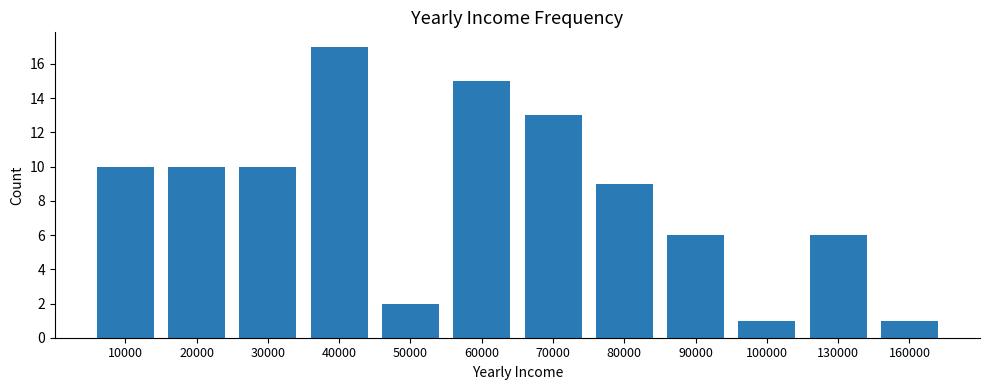

What is the difference between the second highest and minimum values?

14